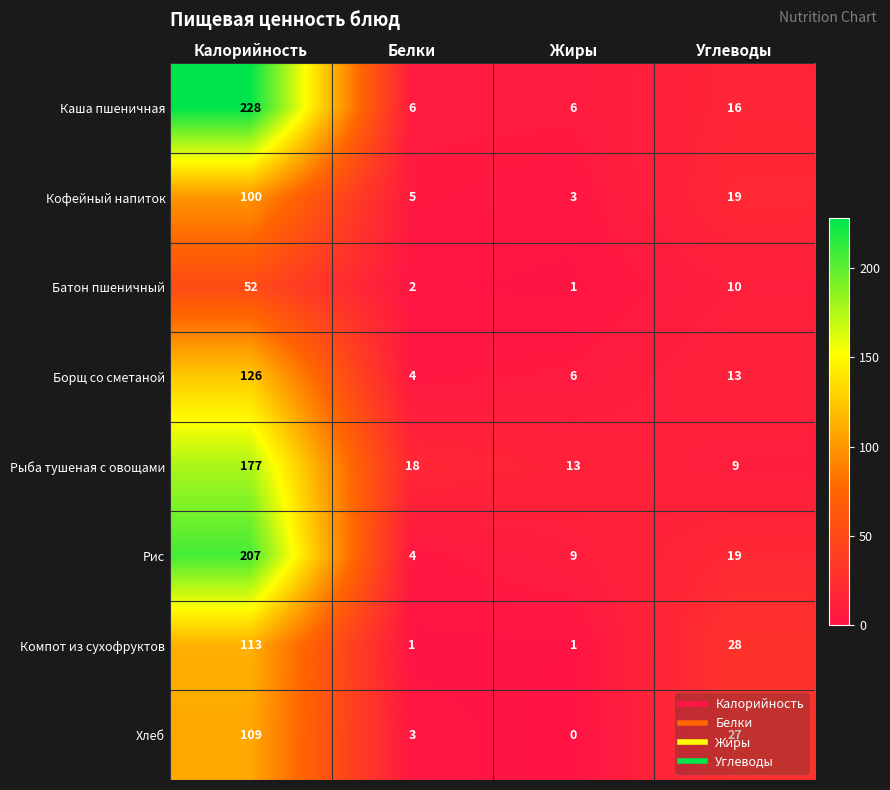

At Калорийность, list the series in order from smallest to largest.

Батон пшеничный, Кофейный напиток, Хлеб, Компот из сухофруктов, Борщ со сметаной, Рыба тушеная с овощами, Рис, Каша пшеничная